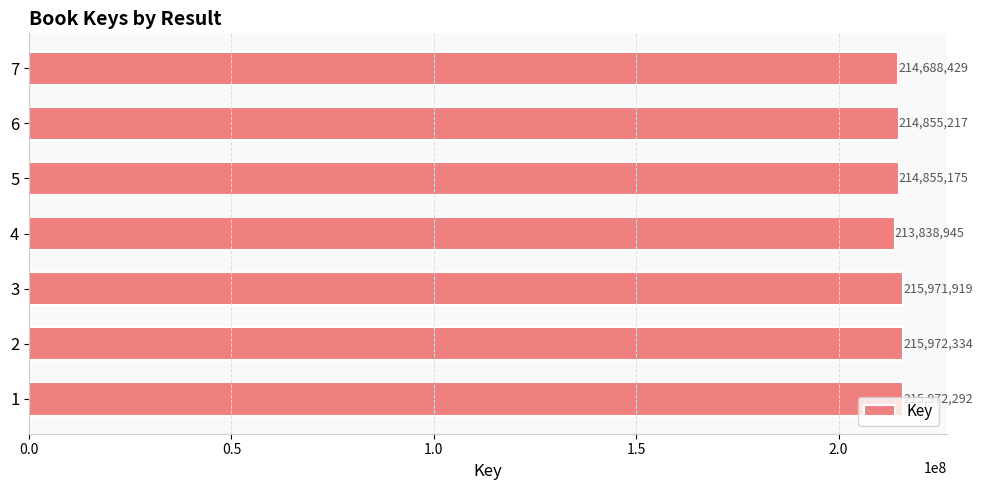

What is the sum of the values at 3 and 7?

430660348